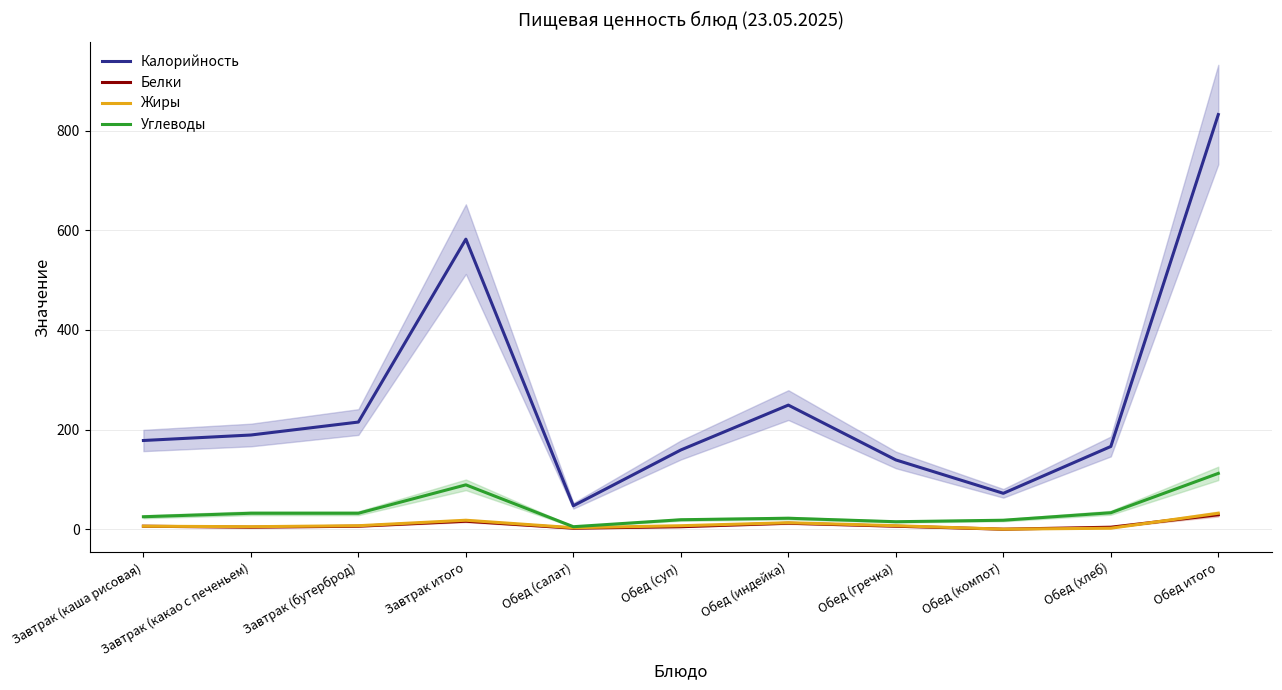

Which series has the largest total across all categories?

Калорийность